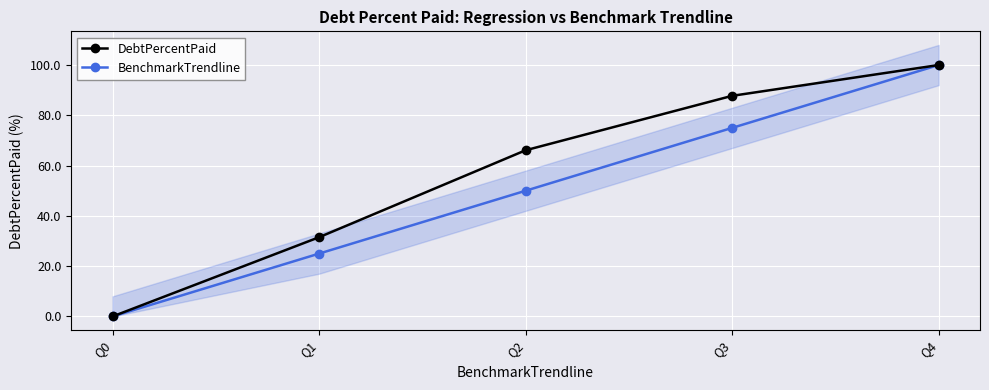

Which series changed the most between Q1 and Q2?

DebtPercentPaid